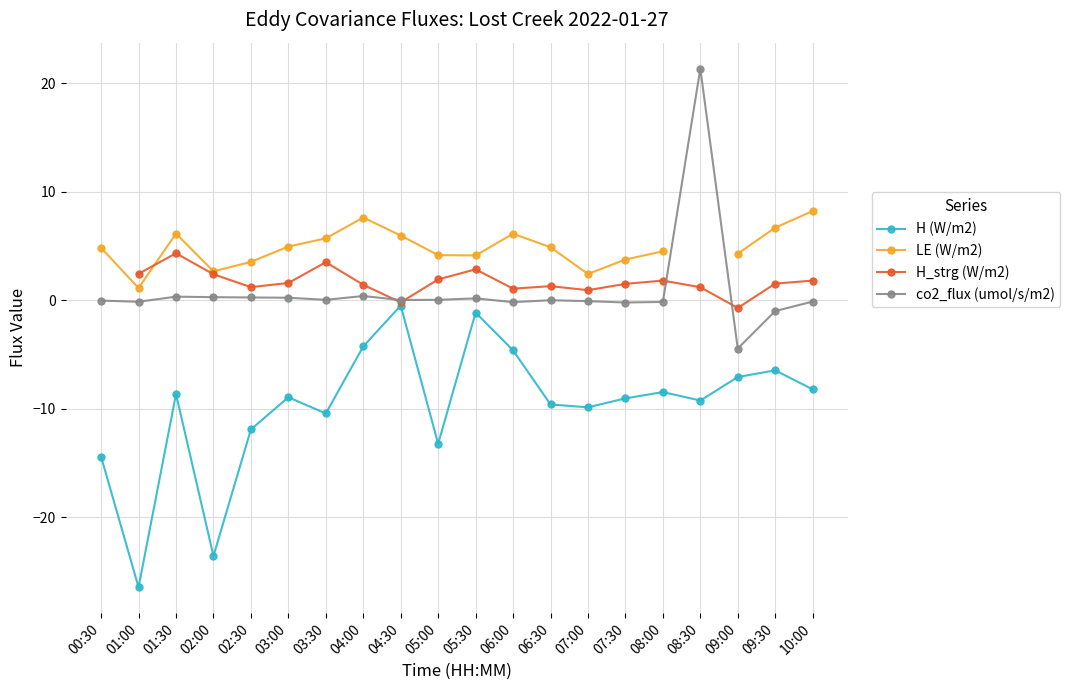

Is the value of LE (W/m2) at 00:30 greater than the value of co2_flux (umol/s/m2) at 00:30?

Yes